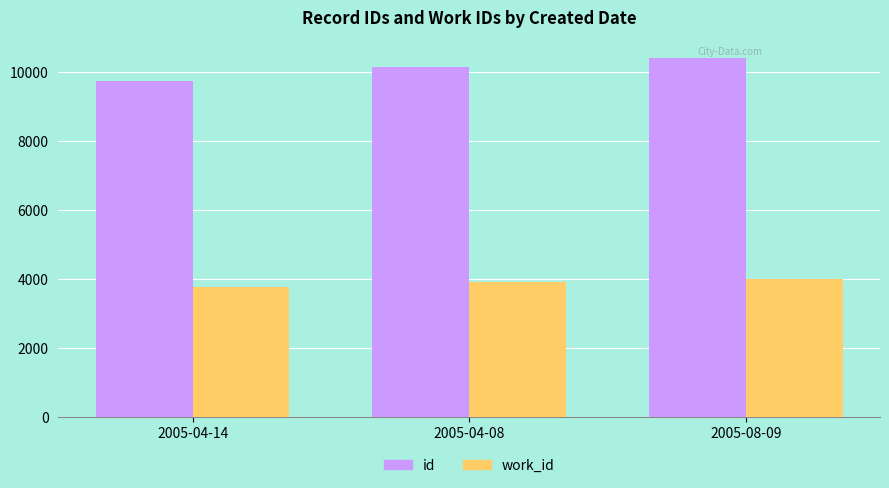

What is the difference between the maximum and minimum values in the work_id series?

230